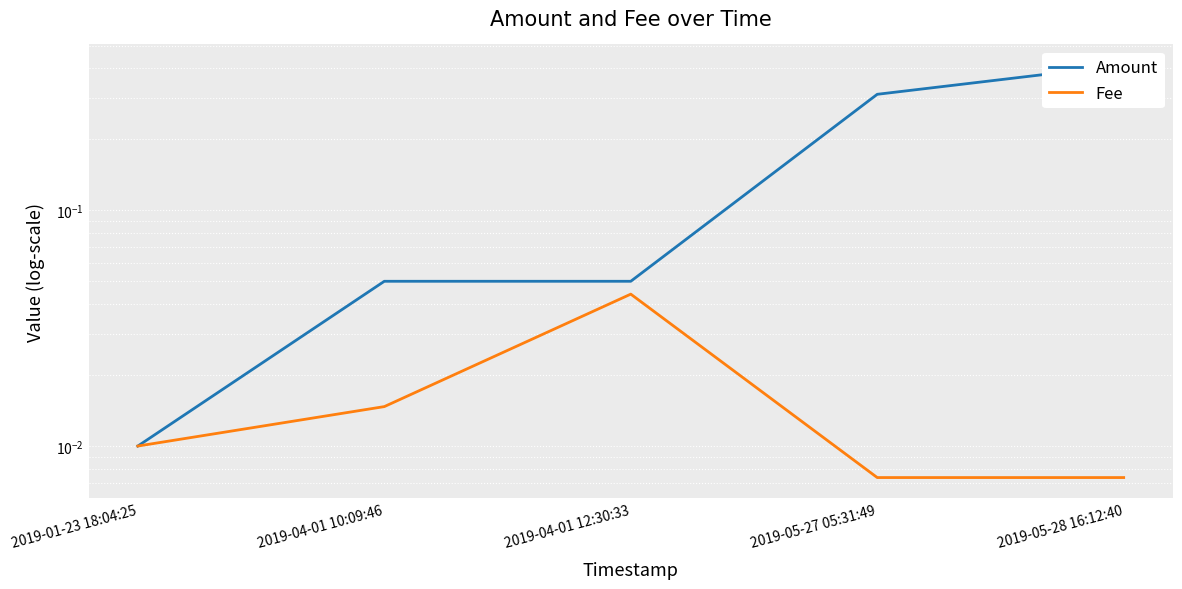

True or false: Fee and Amount intersect in this chart.

False